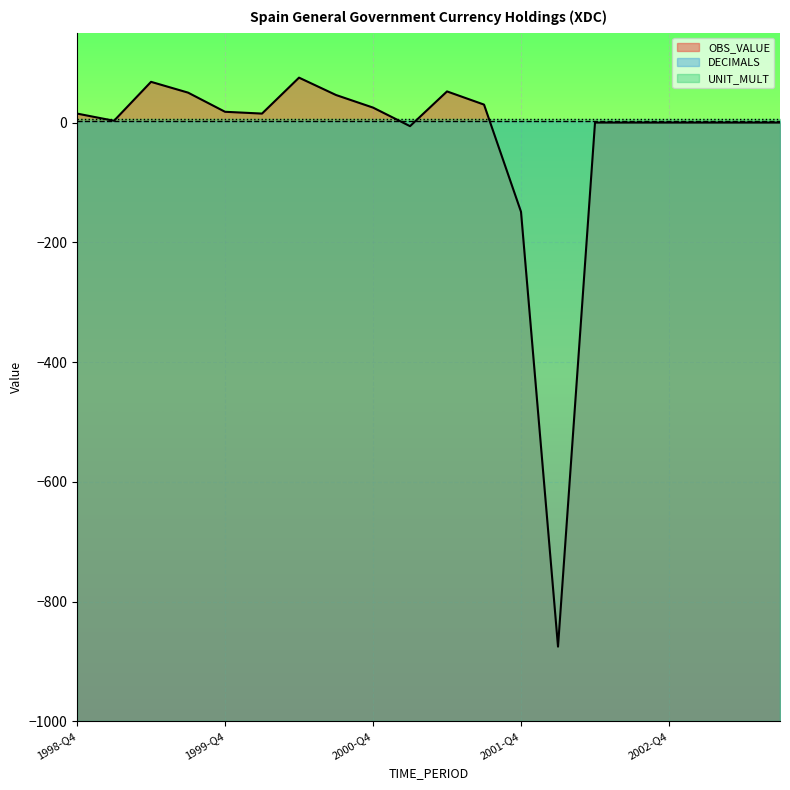

List the series in order of their peak value, highest first.

OBS_VALUE, UNIT_MULT, DECIMALS